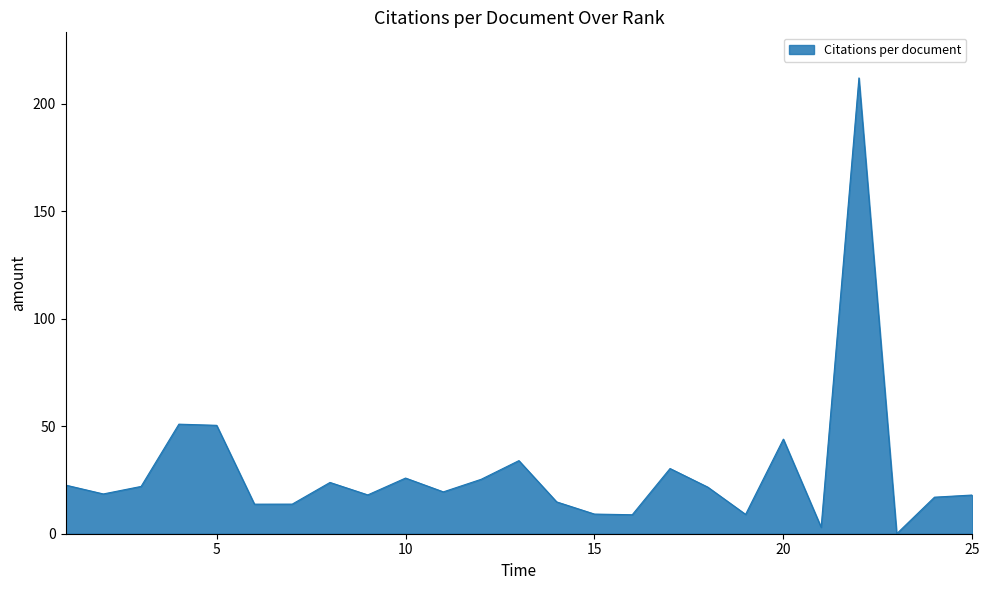

How many interior local peaks (higher than both neighbors) does the data have?

7